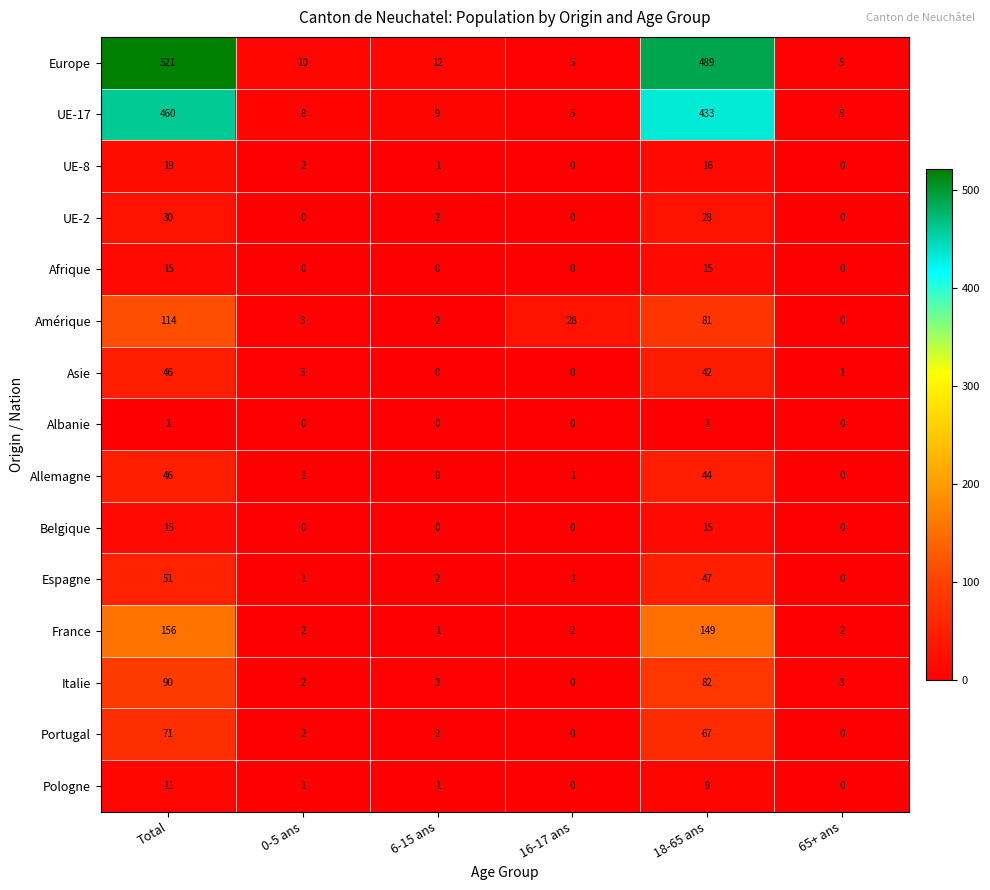

What is the greatest value displayed?

521